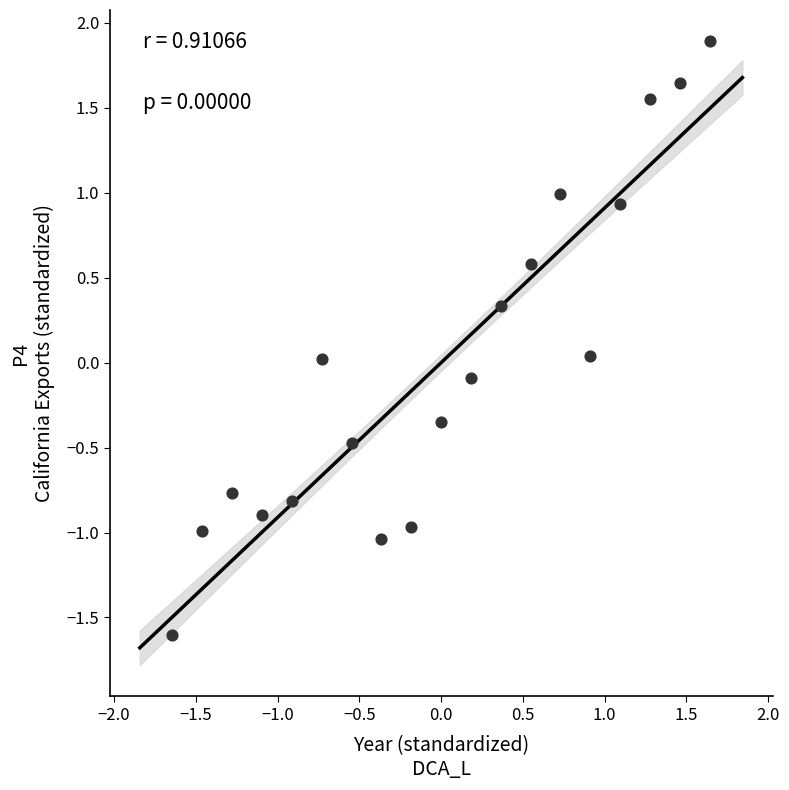

What is the range of X values (max minus min)?

3.3